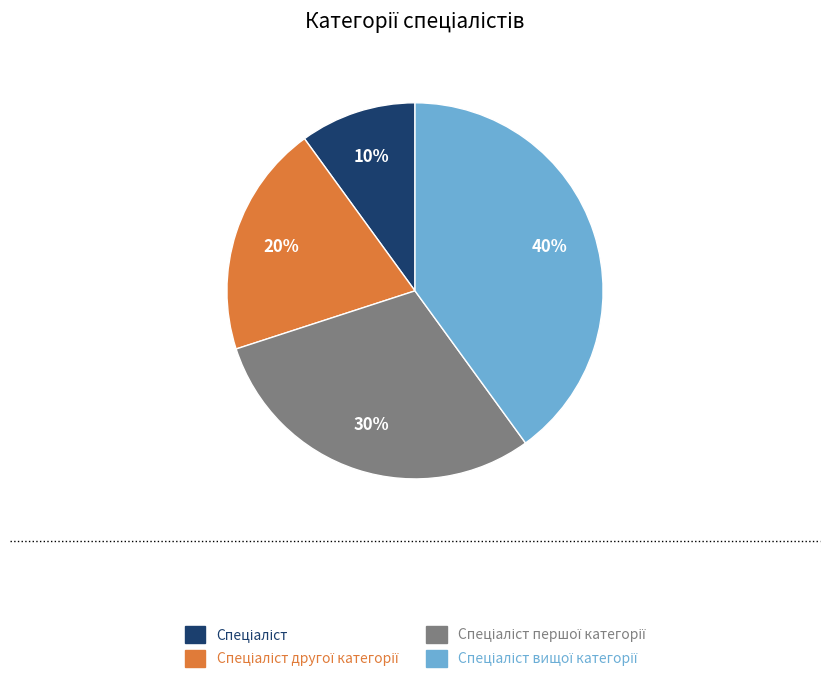

To the nearest percent, what is the average slice percentage?

25%